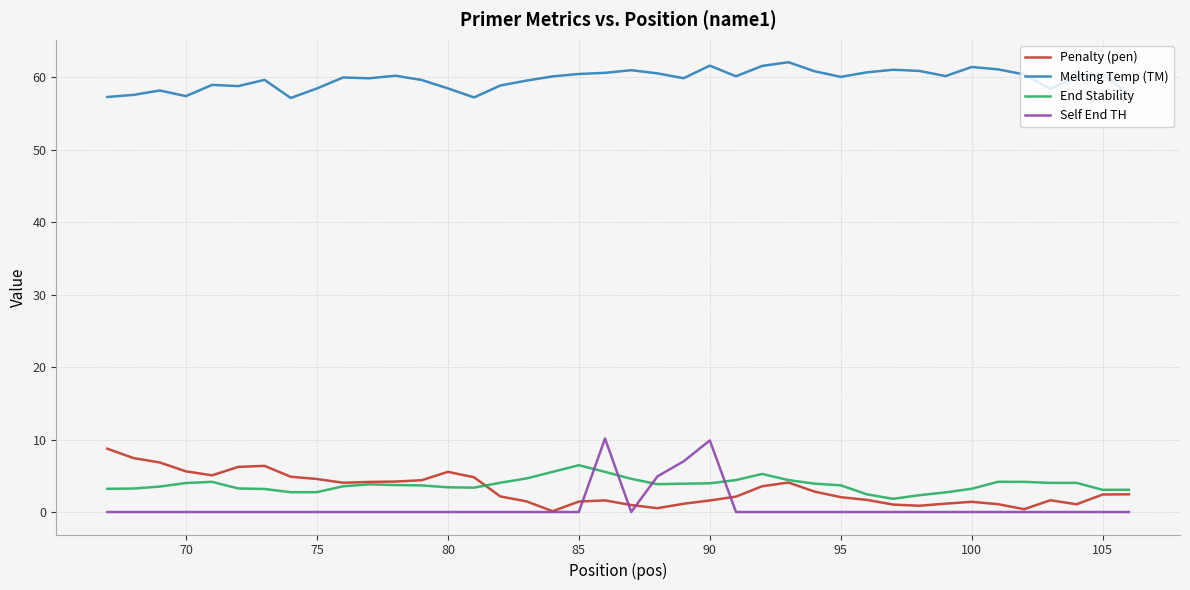

Which series has the largest total across all categories?

Melting Temp (TM)